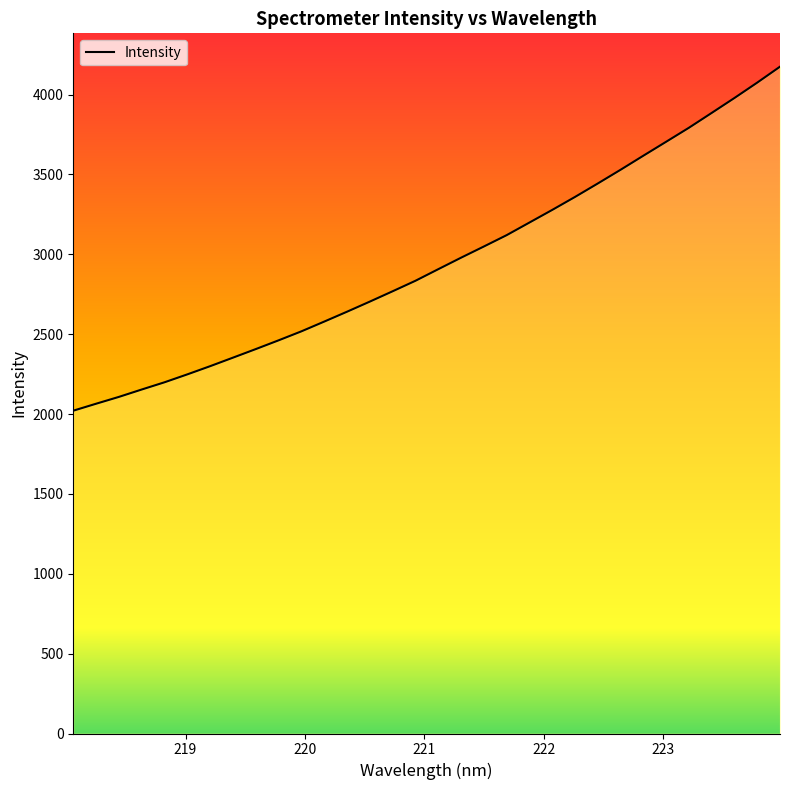

How many lines are shown in the chart?

1